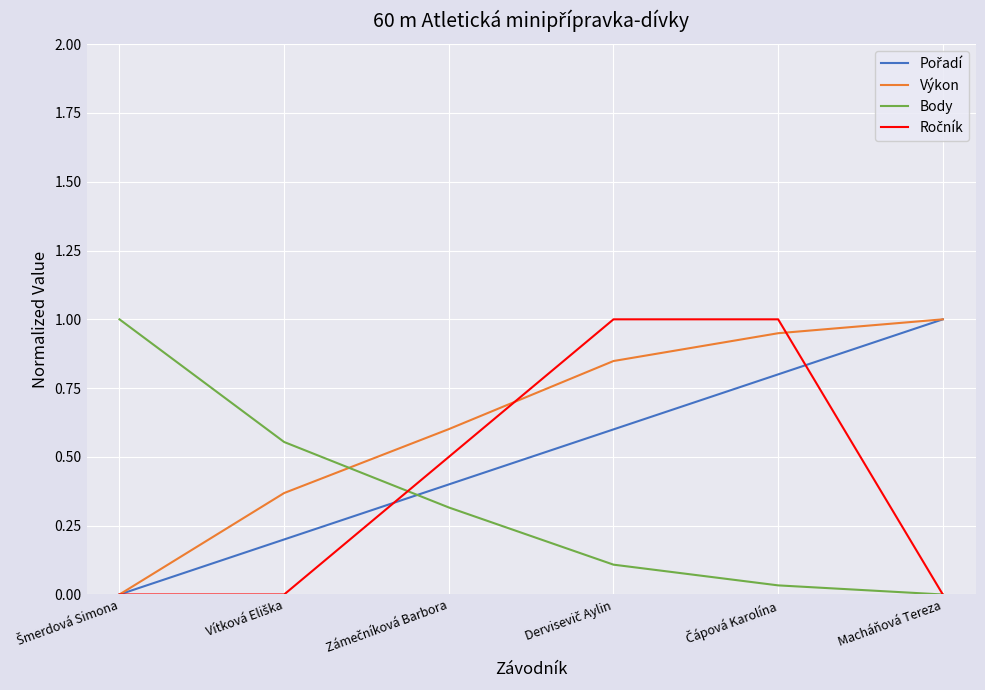

What is the greatest value displayed?

1.0